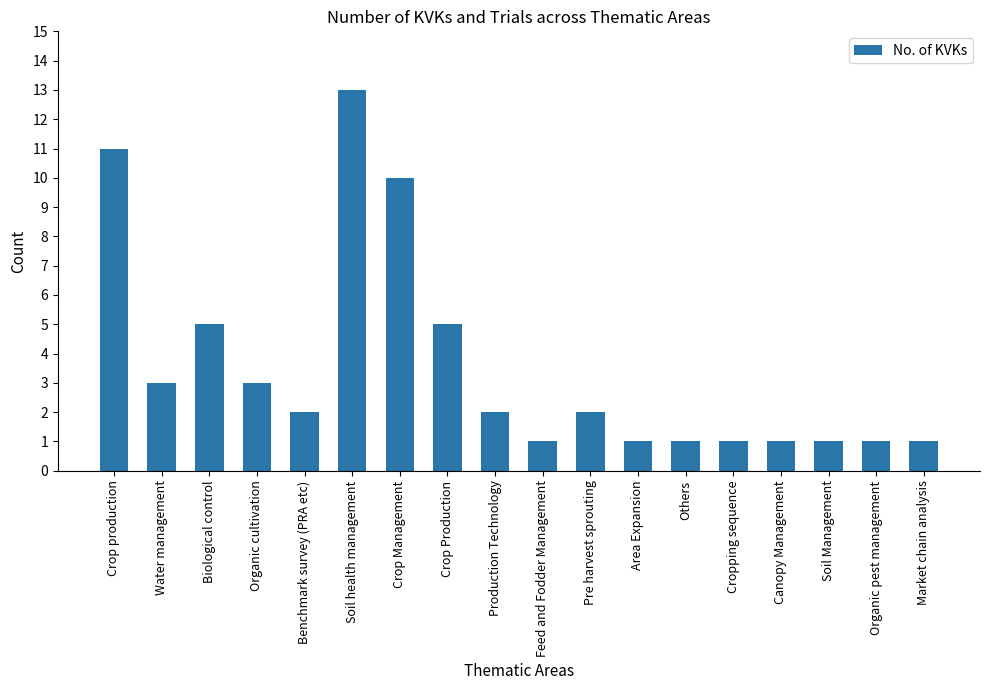

Is it true that the value at Cropping sequence is 1?

True